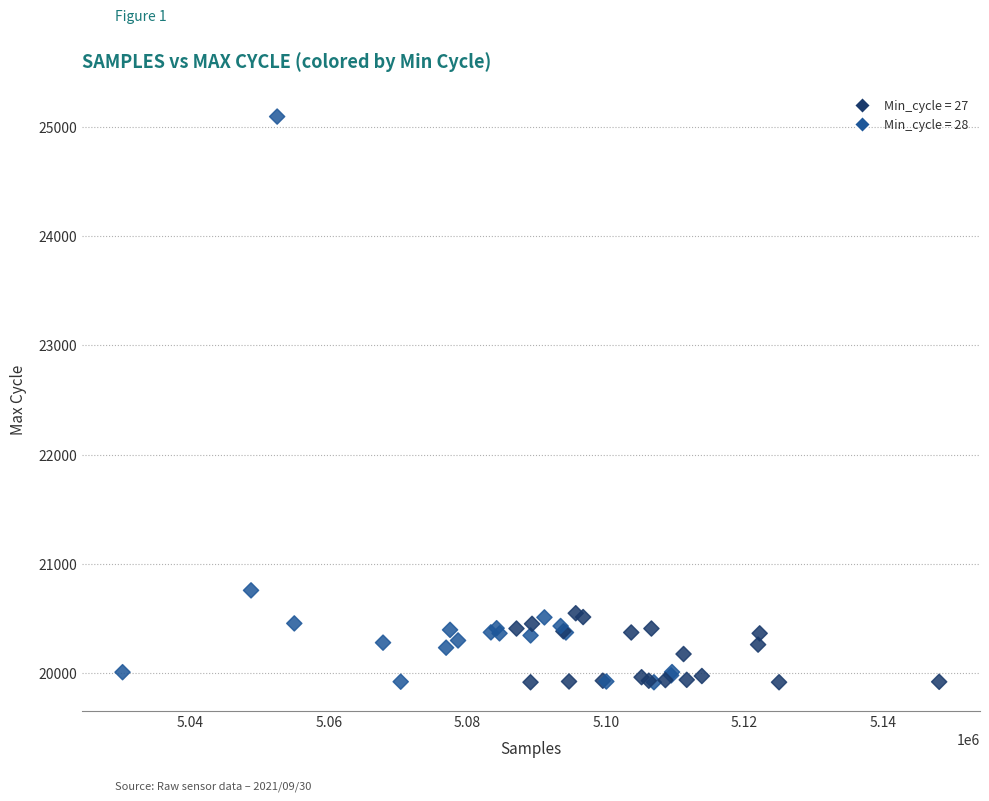

What Y value in the scatter plot is closest to 22506?

20760